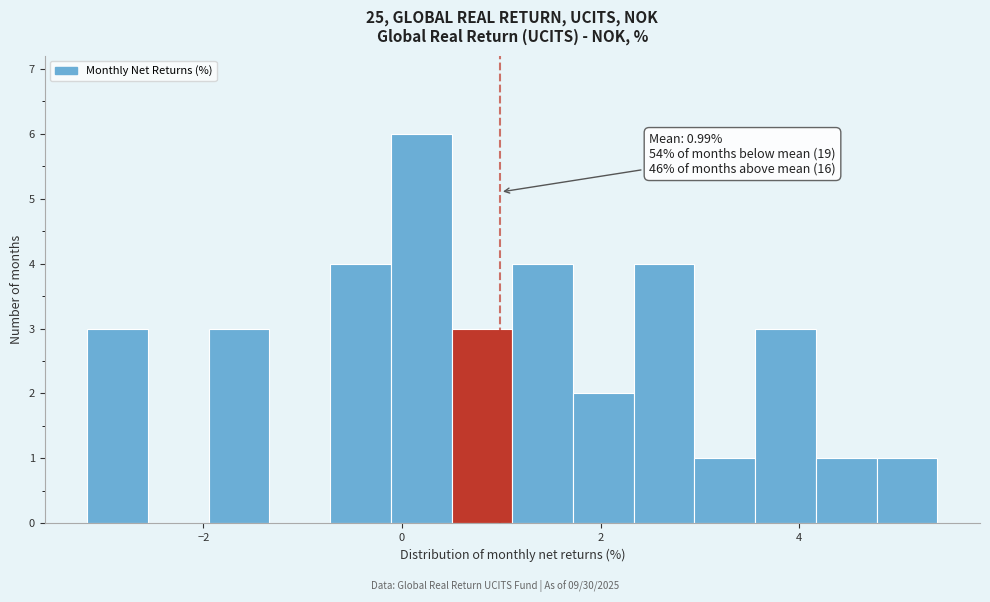

Read against the x-axis, roughly where is the centre of the tallest bar?

0.2